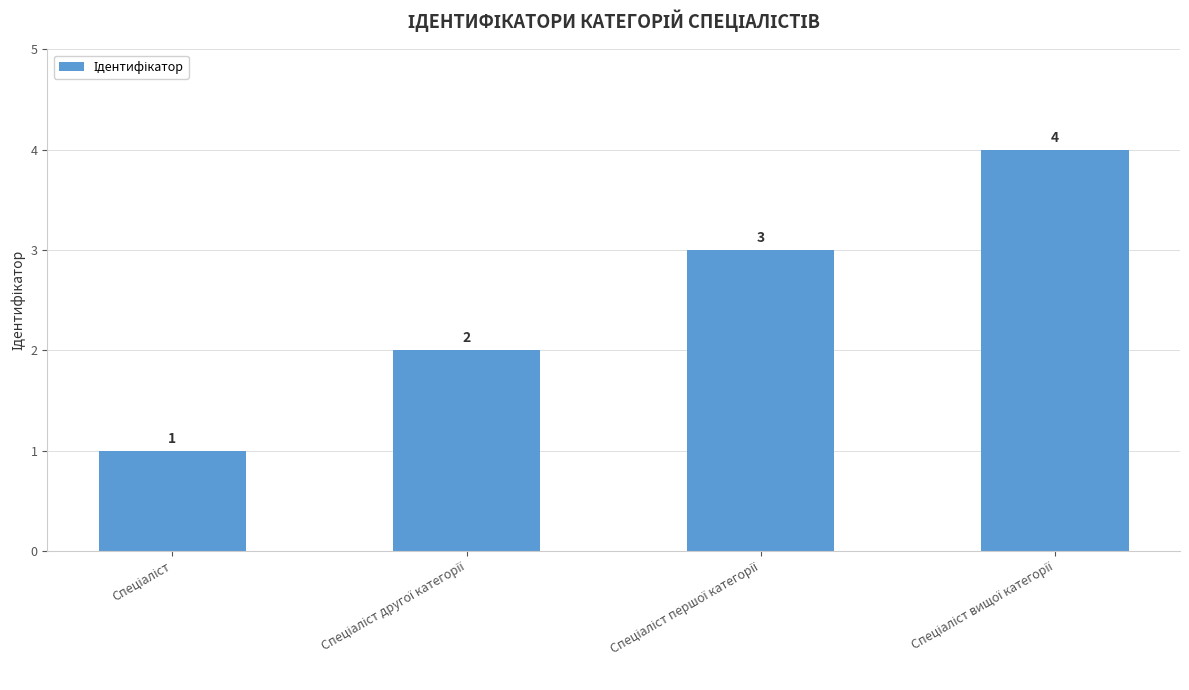

What is the maximum value shown in the chart?

4